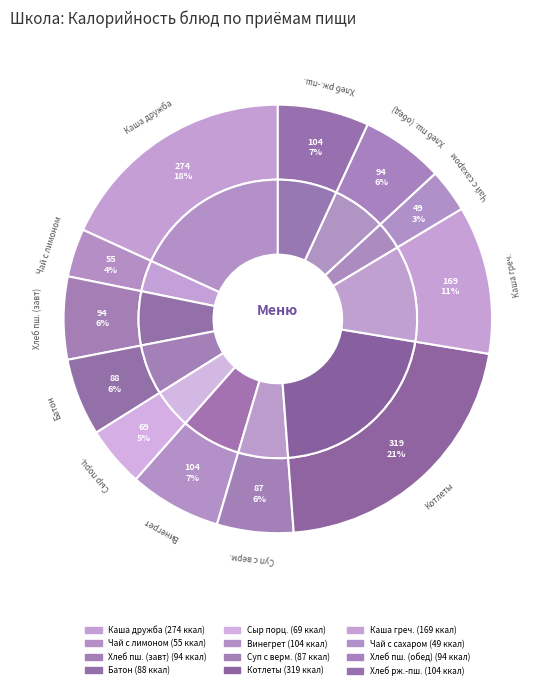

Count the number of slices in the pie.

12